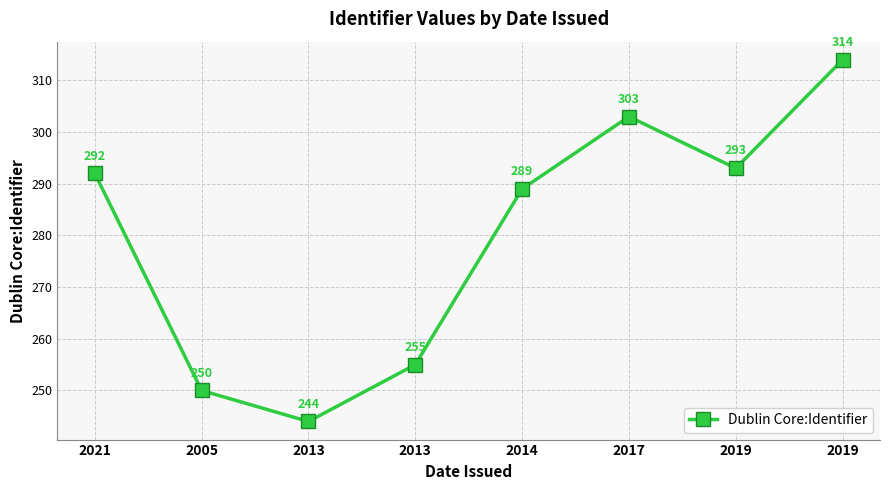

How many interior local valleys (lower than both neighbors) does the data have?

2